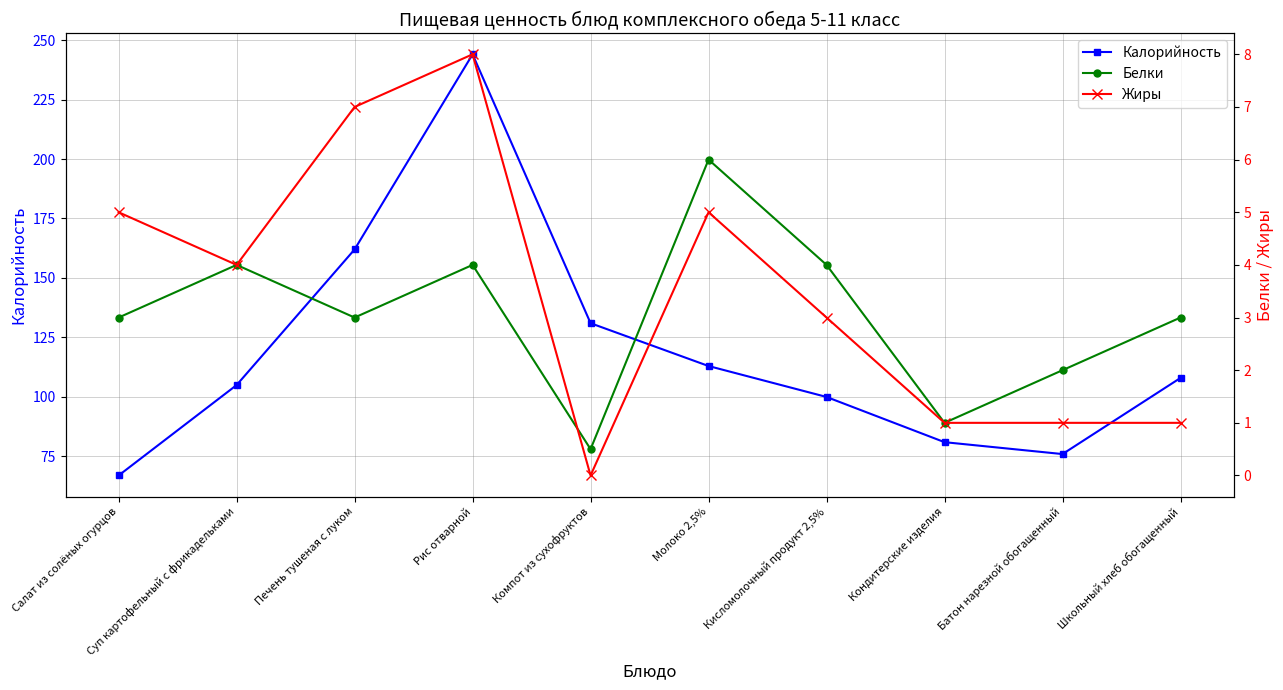

What is the label of the 5th point from the right?

Молоко 2,5%